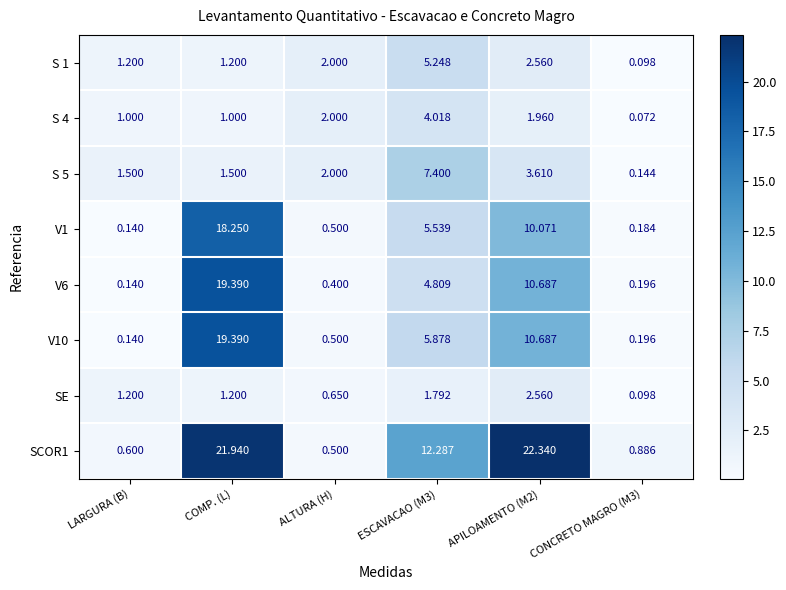

Rank the series at ESCAVACAO (M3) from highest to lowest value.

SCOR1, S 5, V10, V1, S 1, V6, S 4, SE